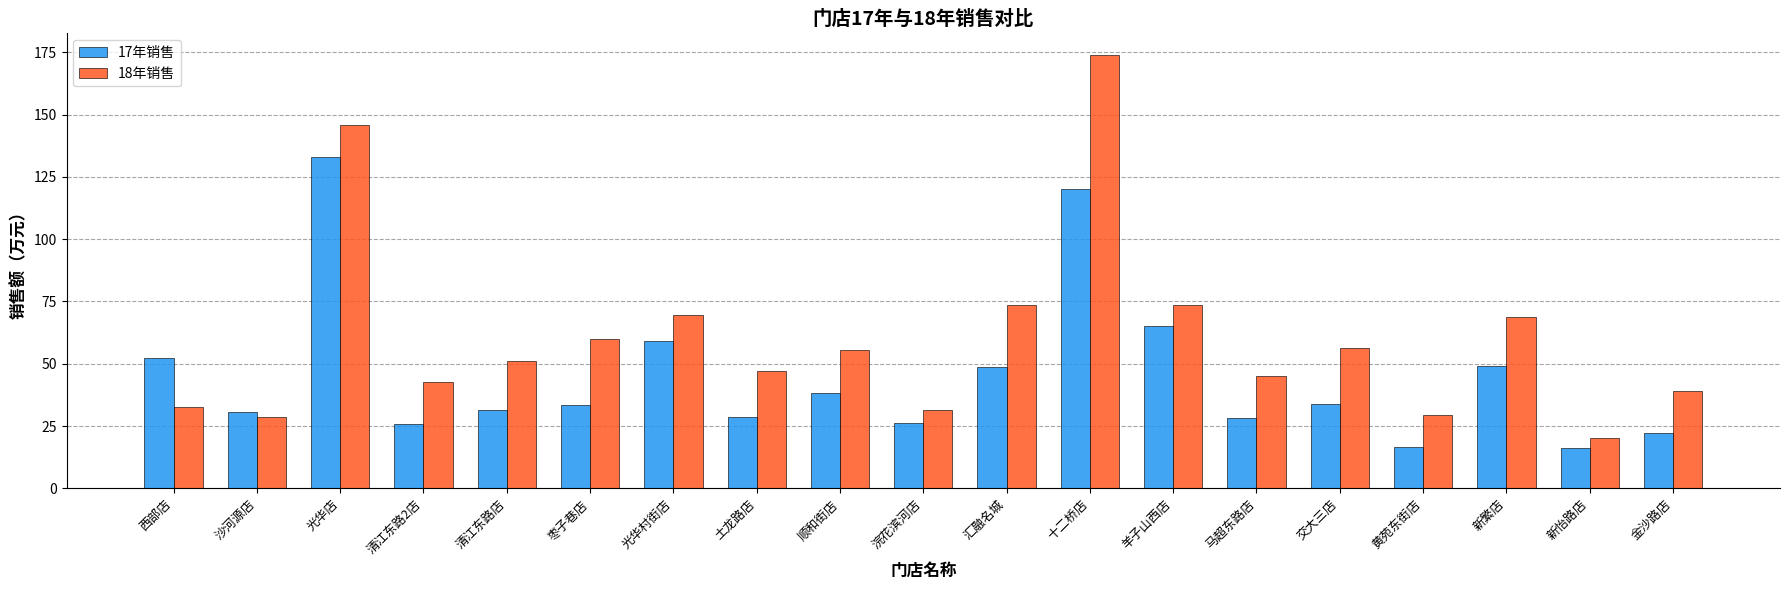

True or false: 17年销售 has a value of 52.4 at 西部店.

True